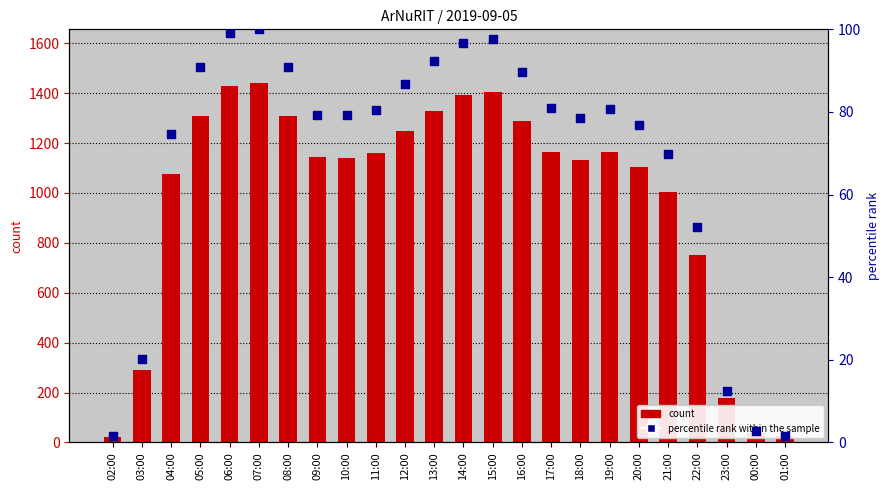

Which series contains the lowest Y value?

percentile rank within the sample